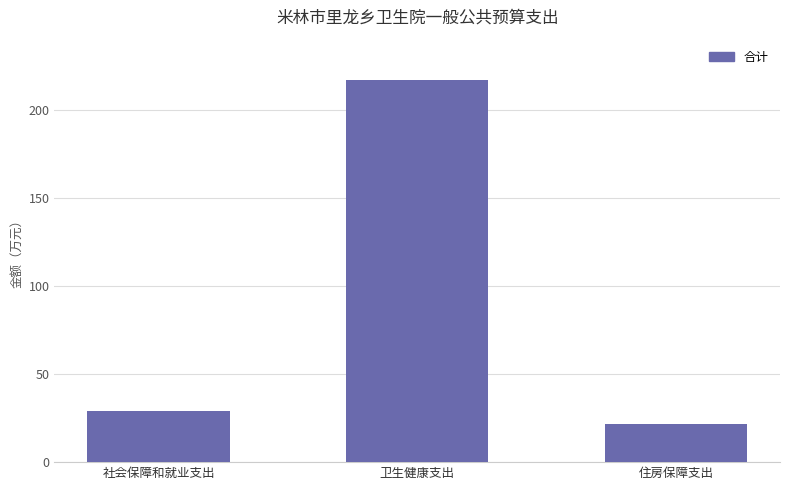

True or false: the data shows 21.7 at 住房保障支出.

True